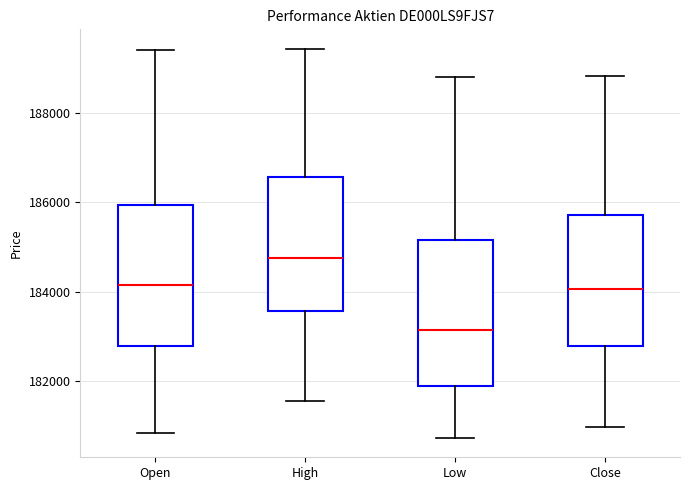

Which box's median line is the highest?

High